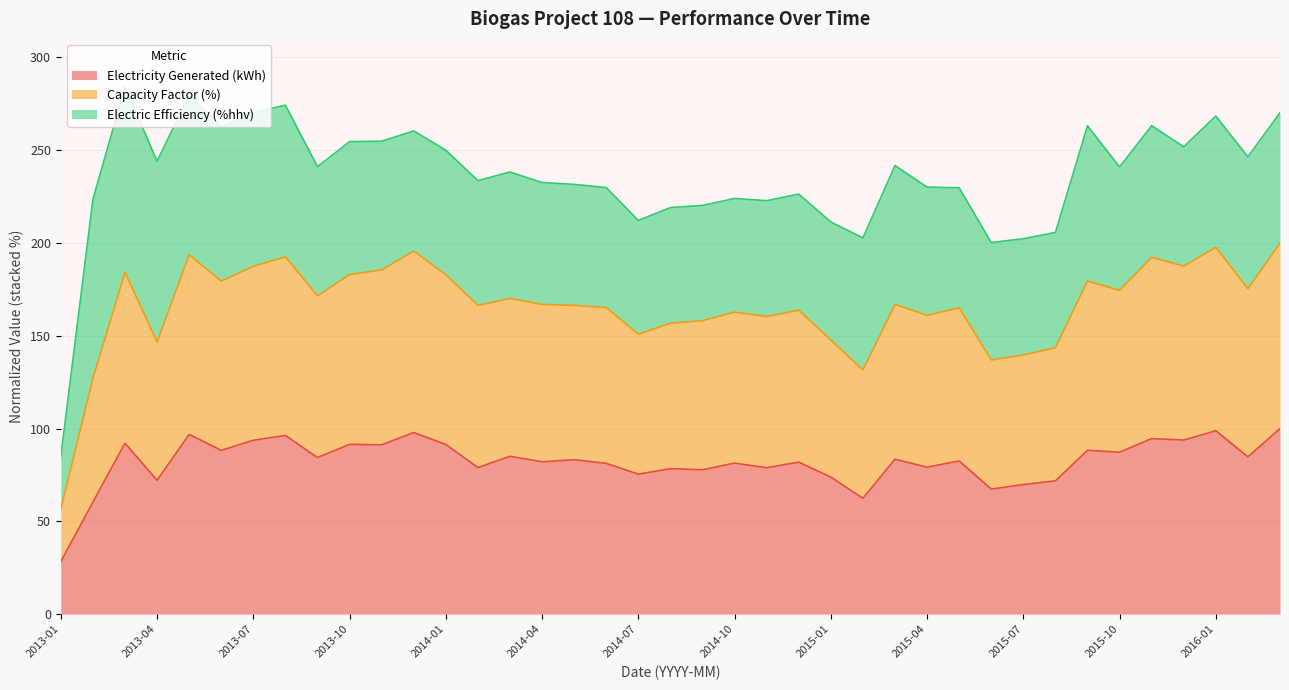

Does the chart display data point markers on the line(s)?

No